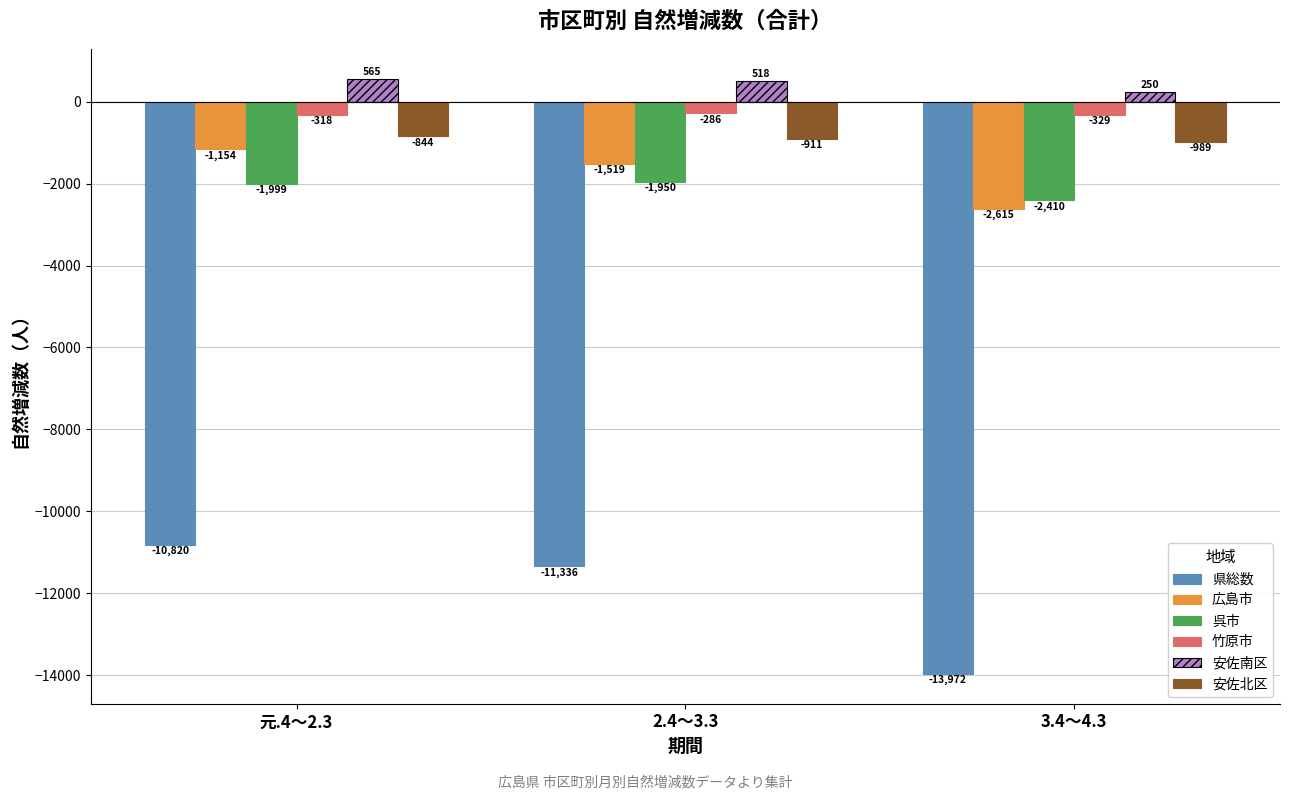

What is the spread (max minus min) of values at 元.4～2.3?

11385